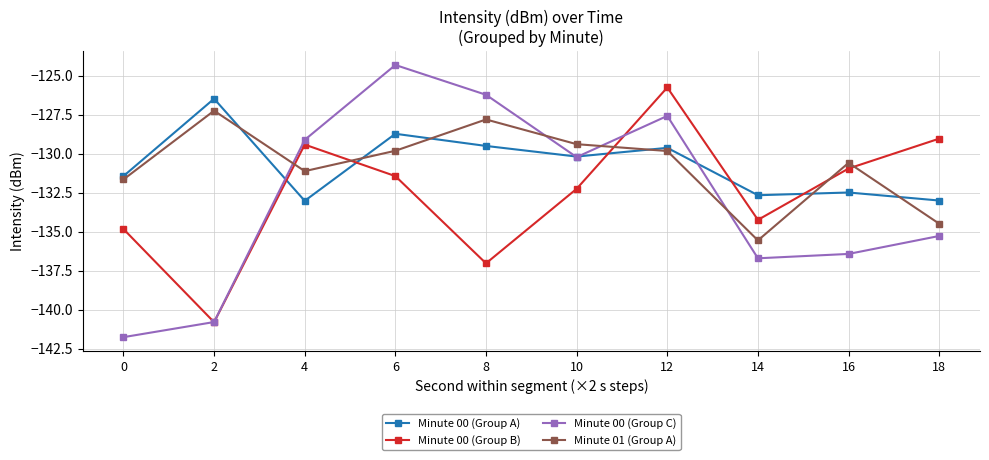

What is the difference between the Minute 00 (Group C) values at 16 and 2?

4.4